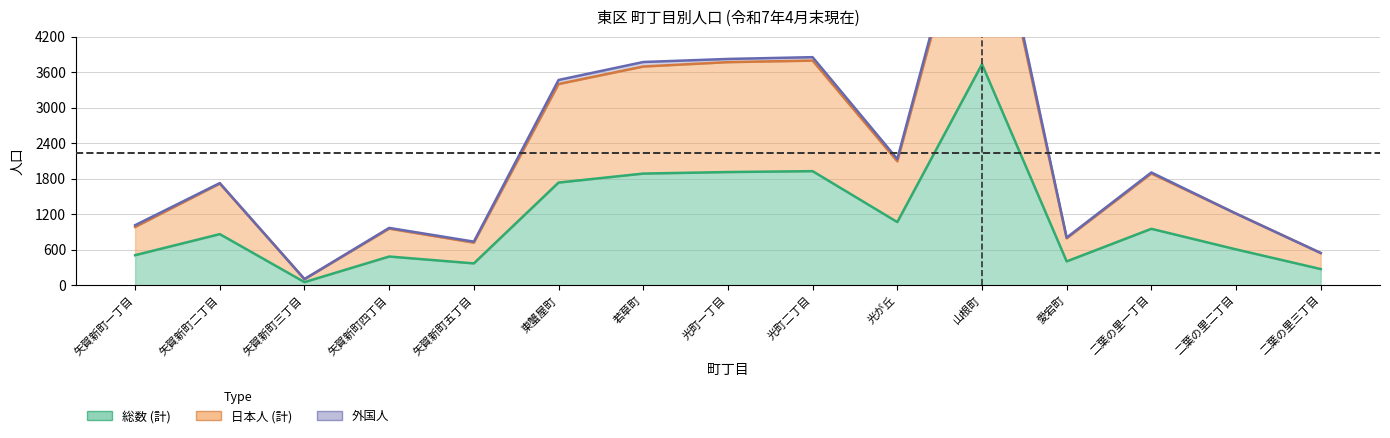

The value of 日本人 (計) at 矢賀新町三丁目 is 139. True or false?

False